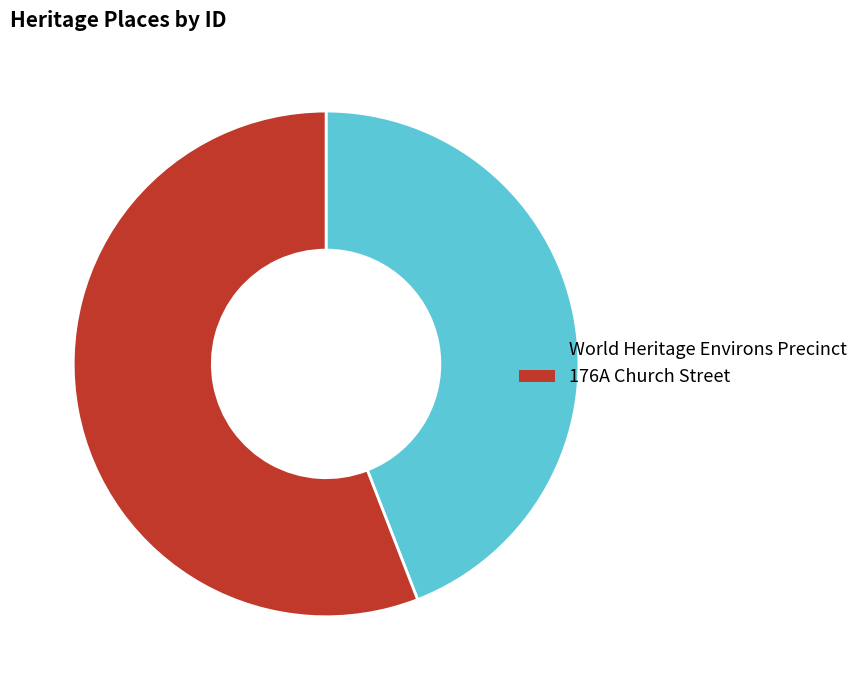

Approximately how many times larger is the value at World Heritage Environs Precinct compared to 176A Church Street?

0.8